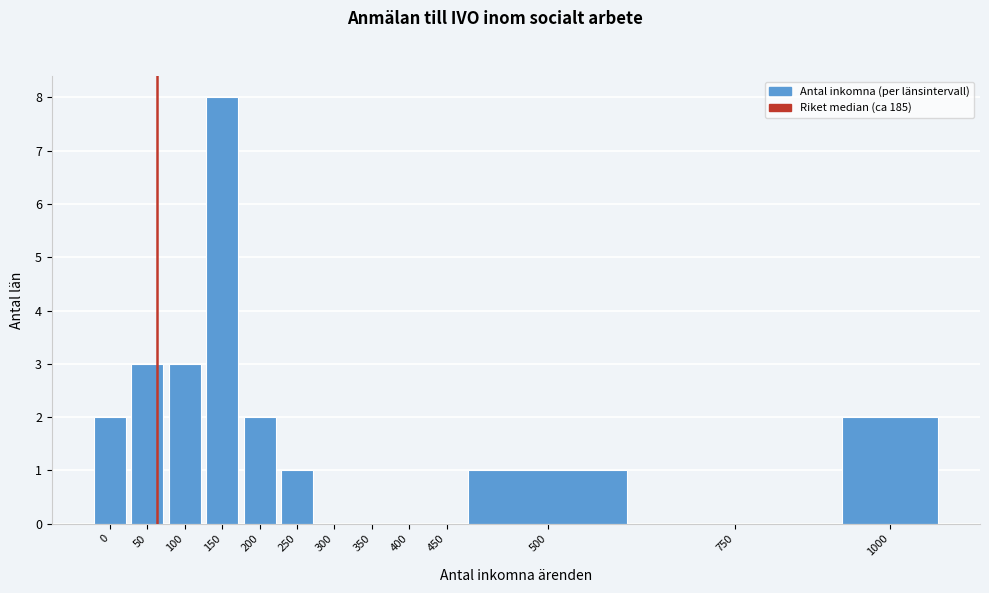

Reading left to right, what are all the values shown in this chart?

0=2	50=3	100=3	150=8	200=2	250=1	300=0	350=0	400=0	450=0	500=1	750=0	1000=2